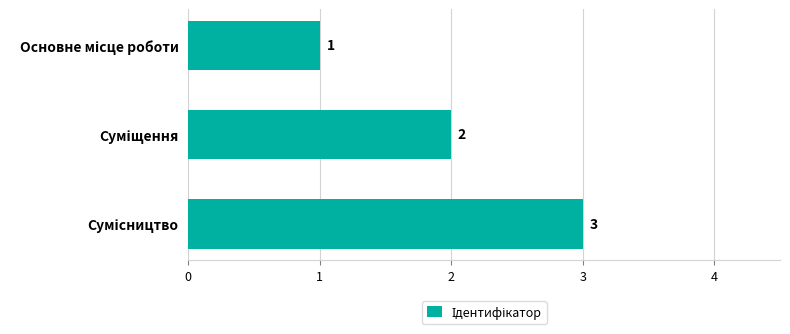

What is the average value?

2